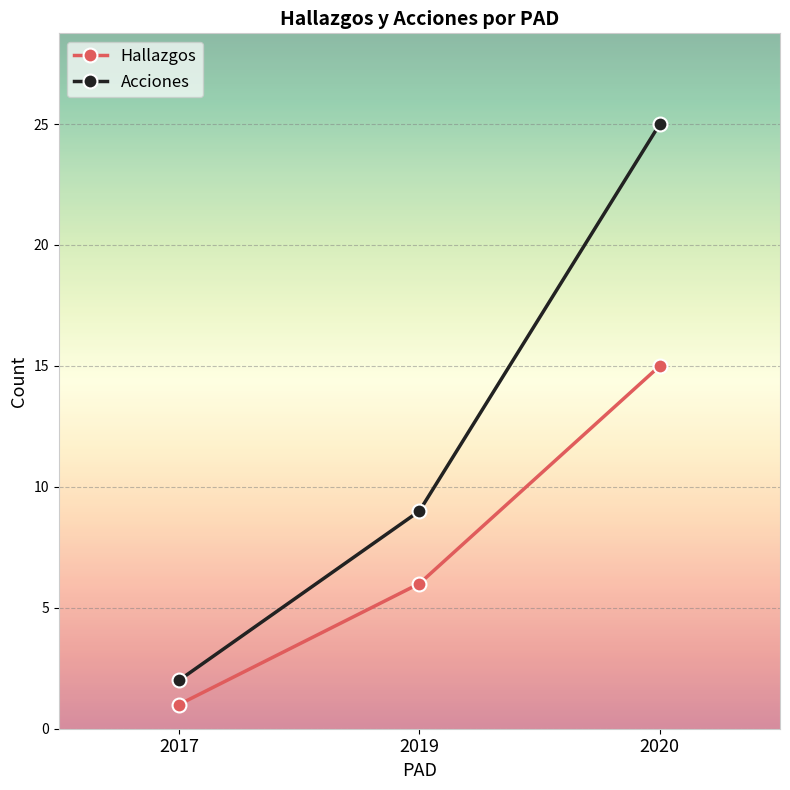

Count the Hallazgos values in the range 1 to 15.

3